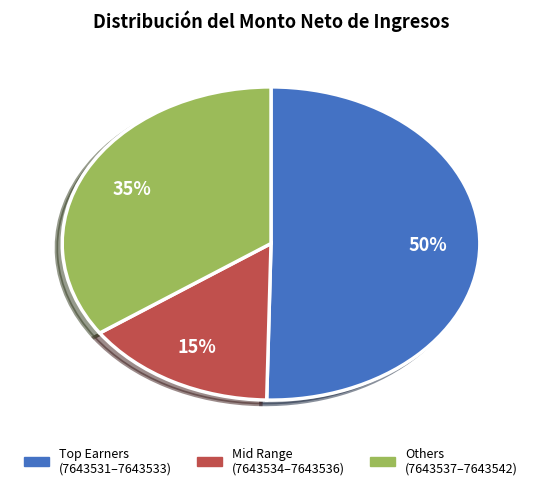

To the nearest percent, what is the average slice percentage?

33%